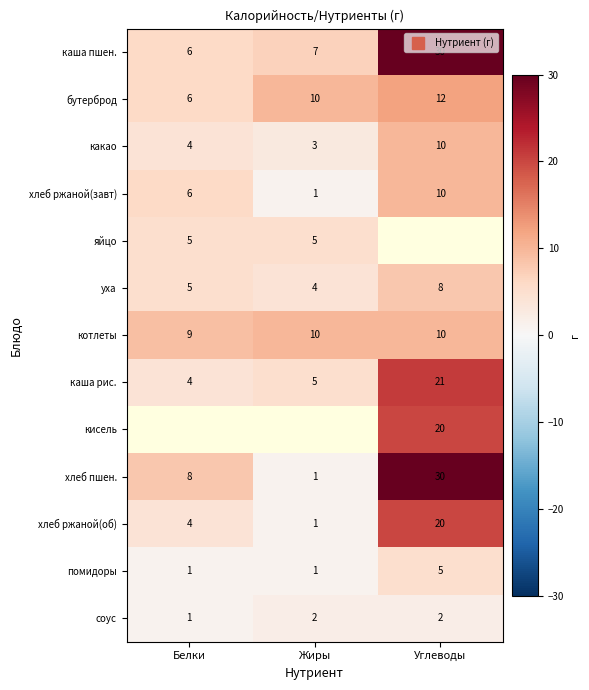

What is the maximum value shown in the chart?

30.0